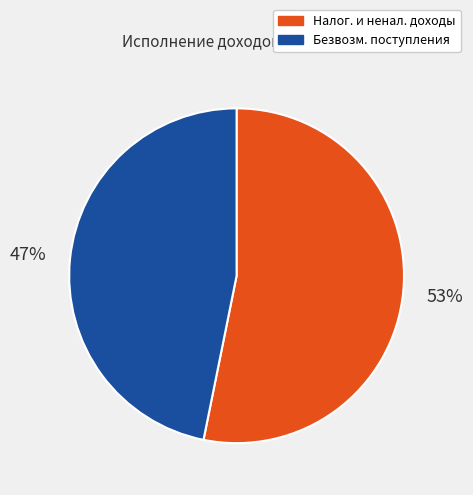

To the nearest percent, what is the average slice percentage?

50%